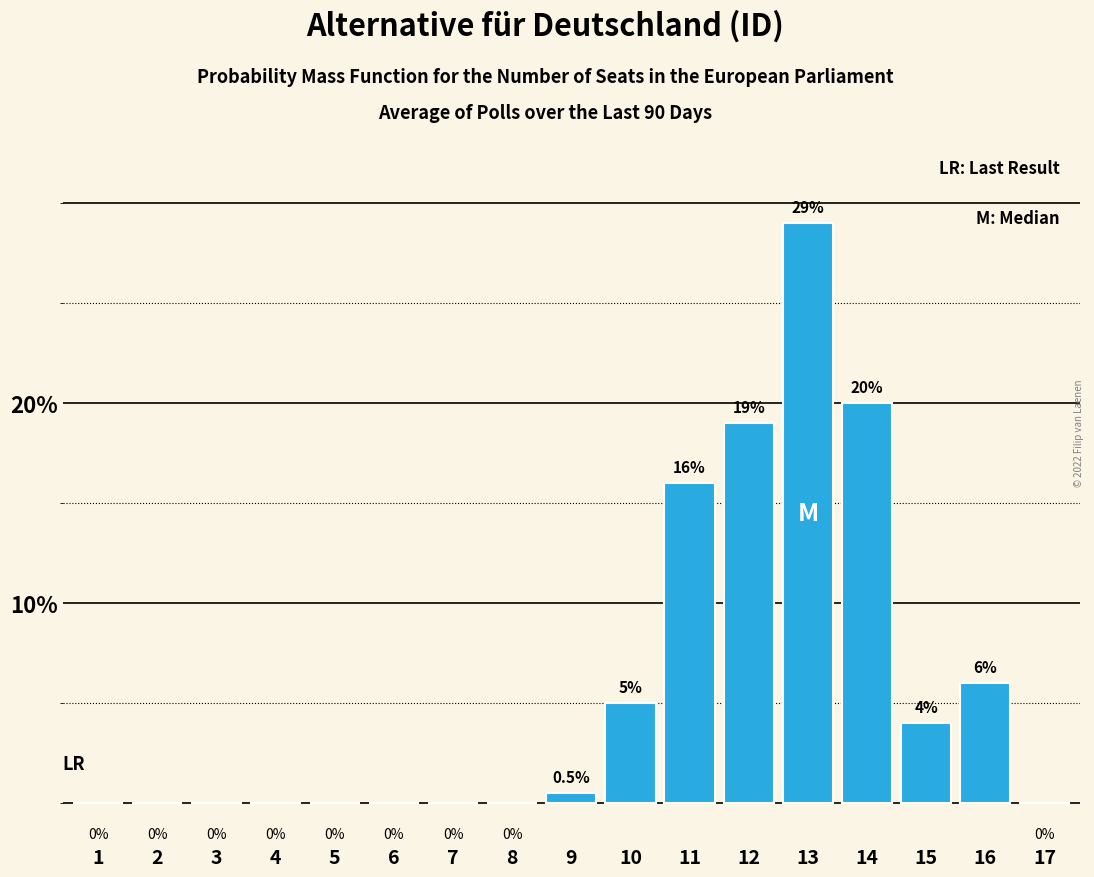

Reading left to right, list all the values displayed in this chart.

1=0.0	2=0.0	3=0.0	4=0.0	5=0.0	6=0.0	7=0.0	8=0.0	9=0.5	10=5.0	11=16.0	12=19.0	13=29.0	14=20.0	15=4.0	16=6.0	17=0.0